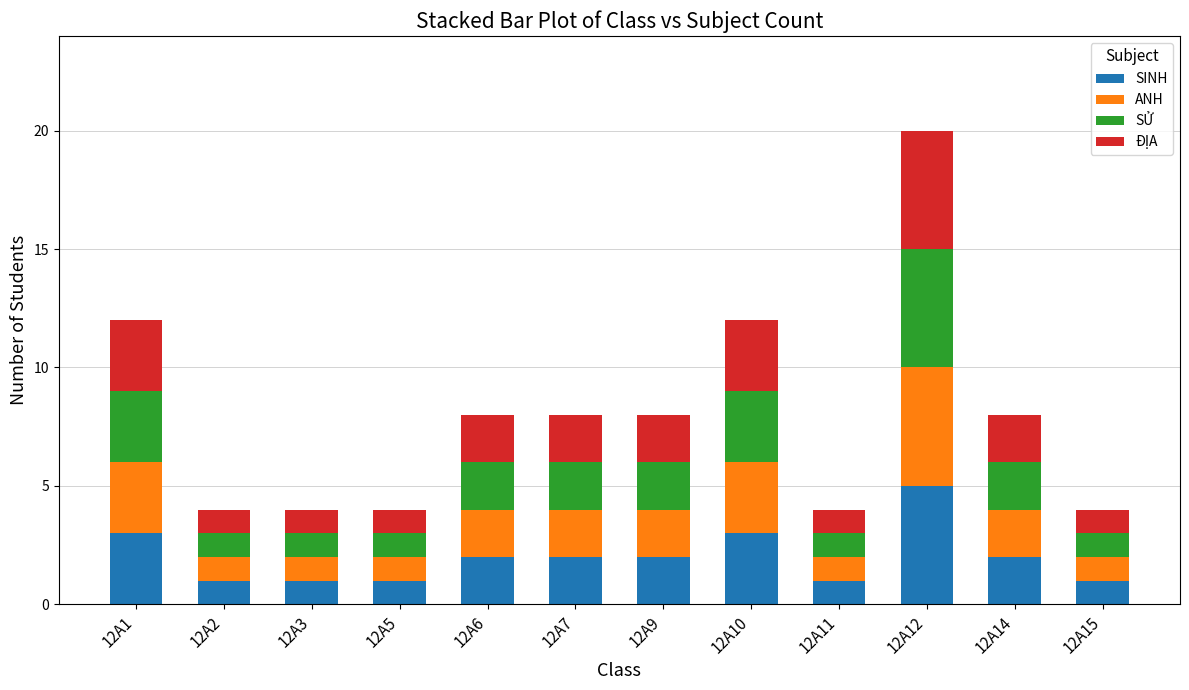

True or false: SINH has a value of 2 at 12A9.

True